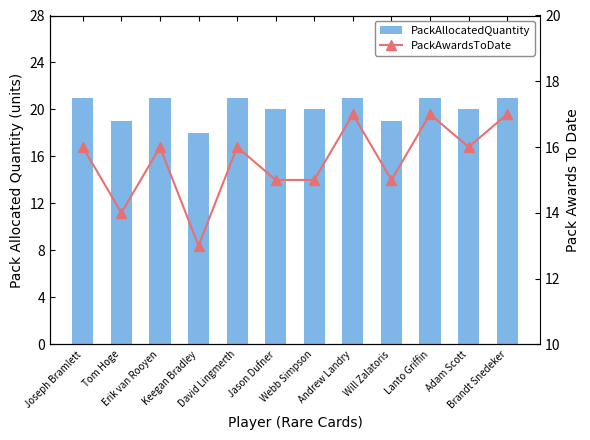

At how many categories does at least one series exceed 13?

12